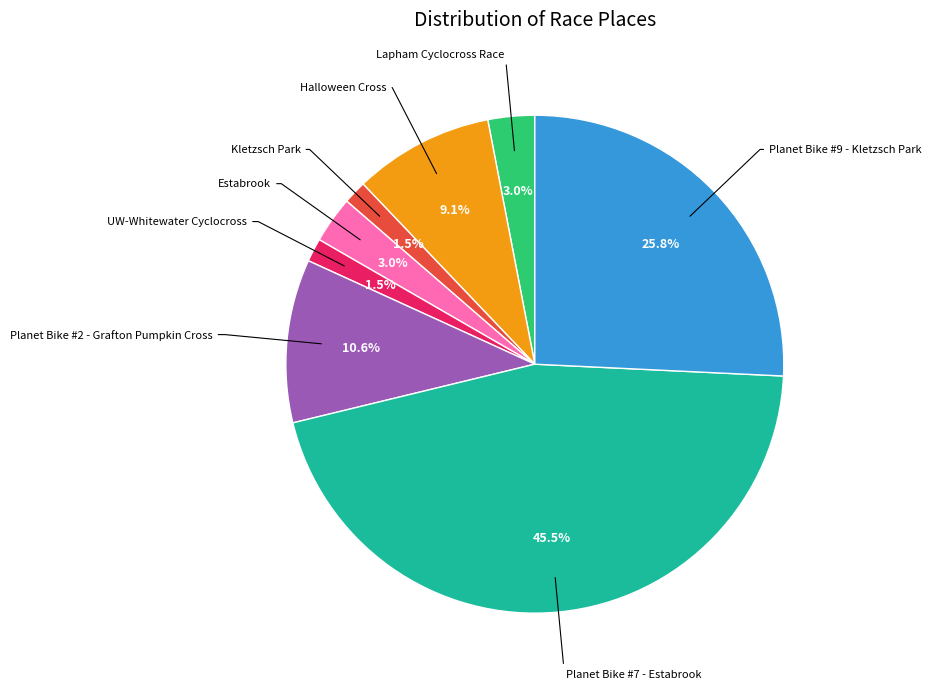

Does any single category account for the majority?

No